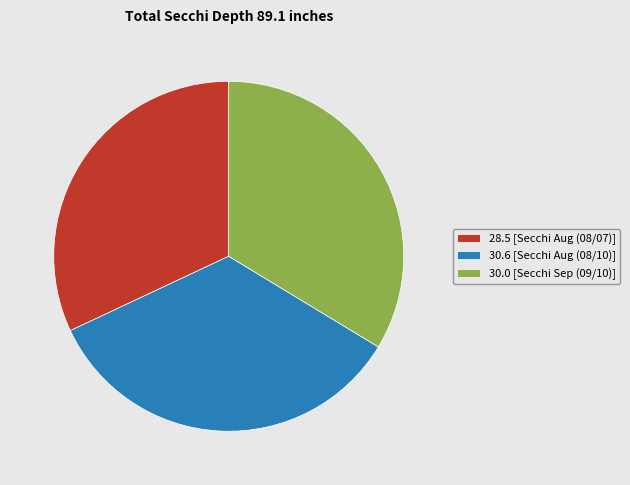

Is it true that 30.6 [Secchi Aug (08/10)] is 29% of the pie?

False